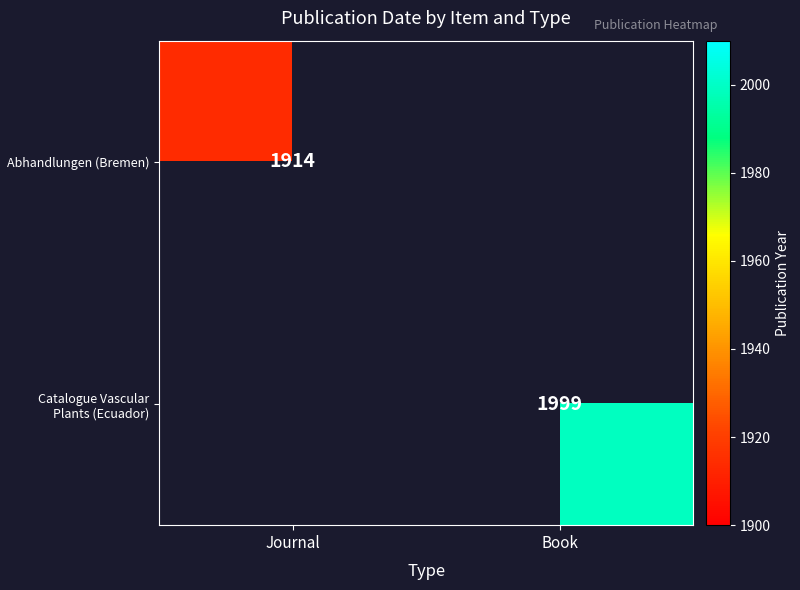

The Abhandlungen (Bremen) series shows 2538 at Journal. True or false?

False